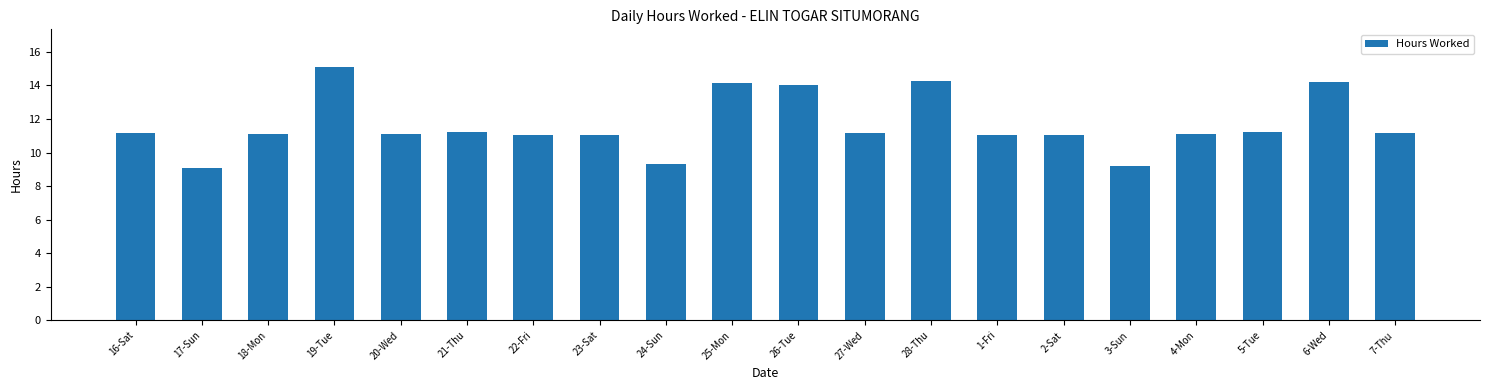

How many distinct data groups are displayed?

1